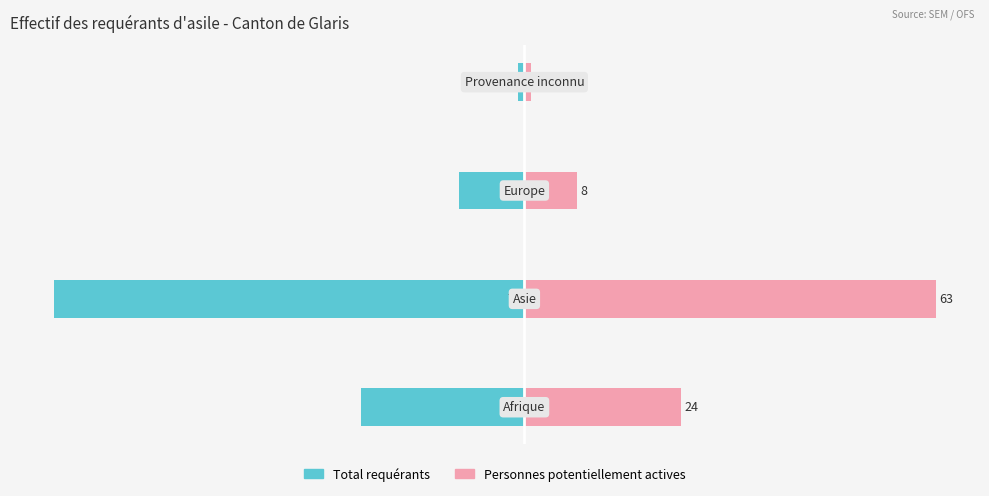

How many Personnes potentiellement actives values are between 8 and 63?

3